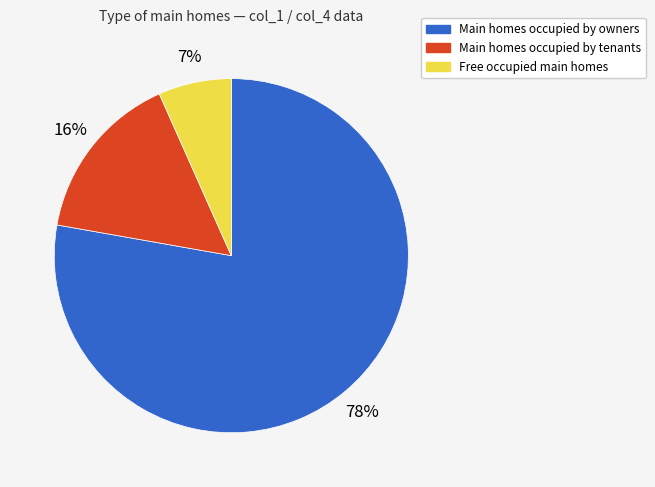

To the nearest percent, what is the average slice percentage?

33%